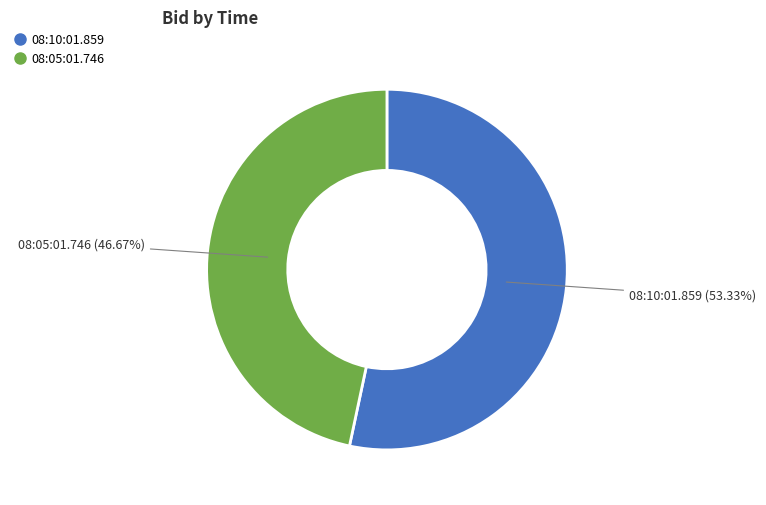

How much of the chart is everything except 08:10:01.859?

46.7%